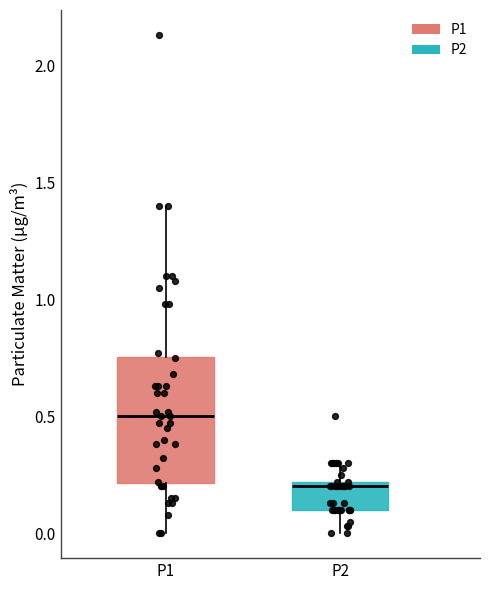

Reading left to right, read every box against the y-axis: the position of its median line, the range the box covers, and the ends of its whiskers. The values are not printed on the chart, so give them approximately, as read against the axis.

P1: median 0.50, box 0.20 to 0.75, whiskers 0.00 to 1.40
P2: median 0.20 (just below the box's upper edge), box 0.10 to 0.20, whiskers 0.00 to 0.30